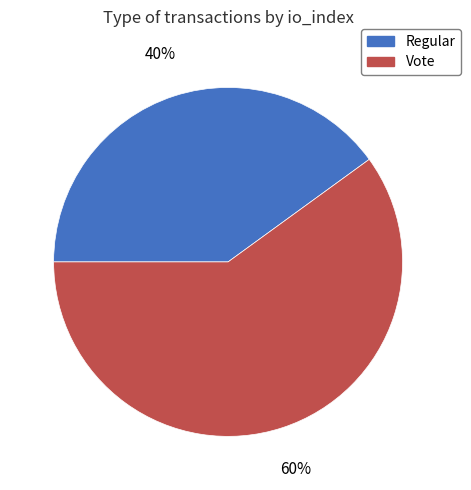

Between Vote and Regular, which is larger?

Vote